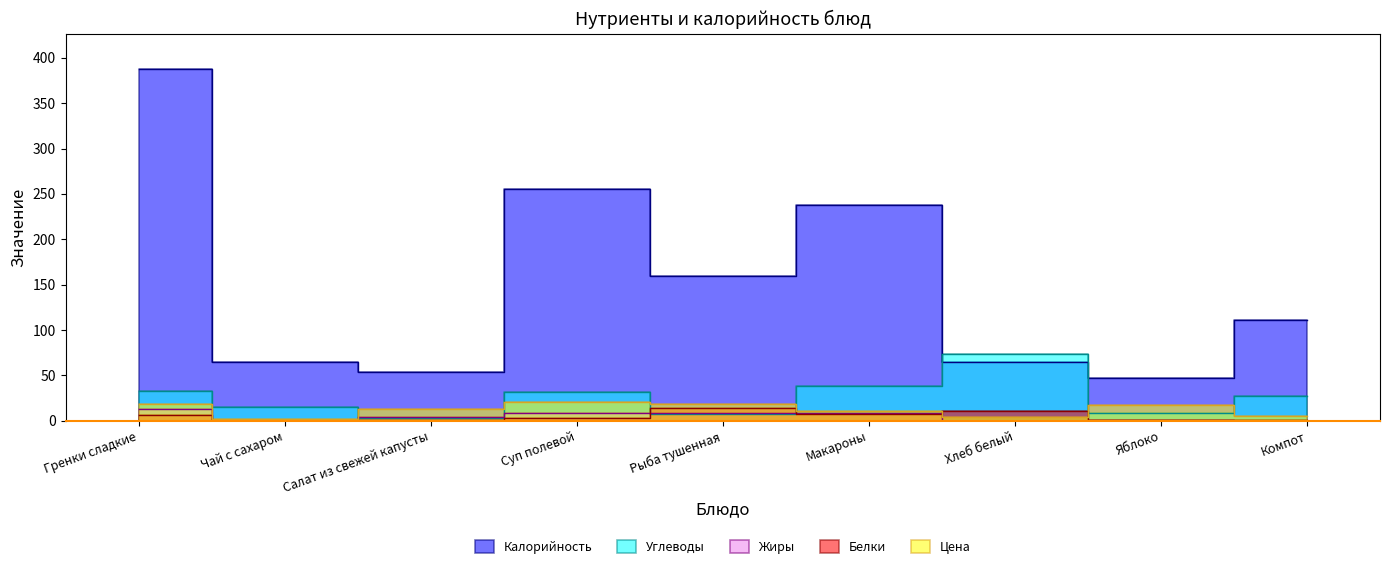

Where do Белки and Жиры first cross each other?

Гренки сладкие and Чай с сахаром